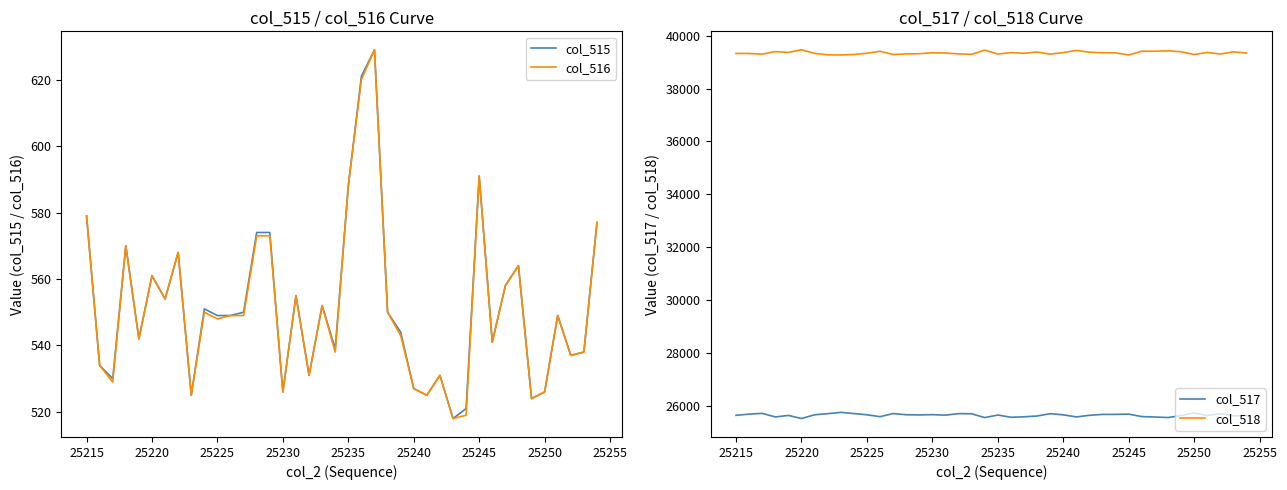

Reading right to left, extract all data points from this chart.

col_515: 577	538	537	549	526	524	564	558	541	591	521	518	531	525	527	544	550	629	621	588	539	552	531	555	526	574	574	550	549	549	551	525	568	554	561	542	570	530	534	579
col_516: 577	538	537	549	526	524	564	558	541	591	519	518	531	525	527	543	550	629	620	588	538	552	531	555	526	573	573	549	549	548	550	525	568	554	561	542	570	529	534	579
col_517: 25617	25610	25694	25621	25722	25619	25545	25566	25582	25675	25665	25664	25630	25569	25648	25691	25603	25573	25556	25640	25544	25688	25694	25636	25655	25645	25652	25696	25578	25650	25697	25741	25692	25650	25508	25626	25568	25704	25675	25629
col_518: 39341	39387	39304	39365	39287	39392	39426	39411	39412	39269	39349	39353	39374	39441	39360	39300	39382	39333	39358	39307	39452	39295	39310	39344	39354	39316	39309	39289	39408	39336	39287	39269	39275	39331	39466	39367	39397	39301	39326	39327